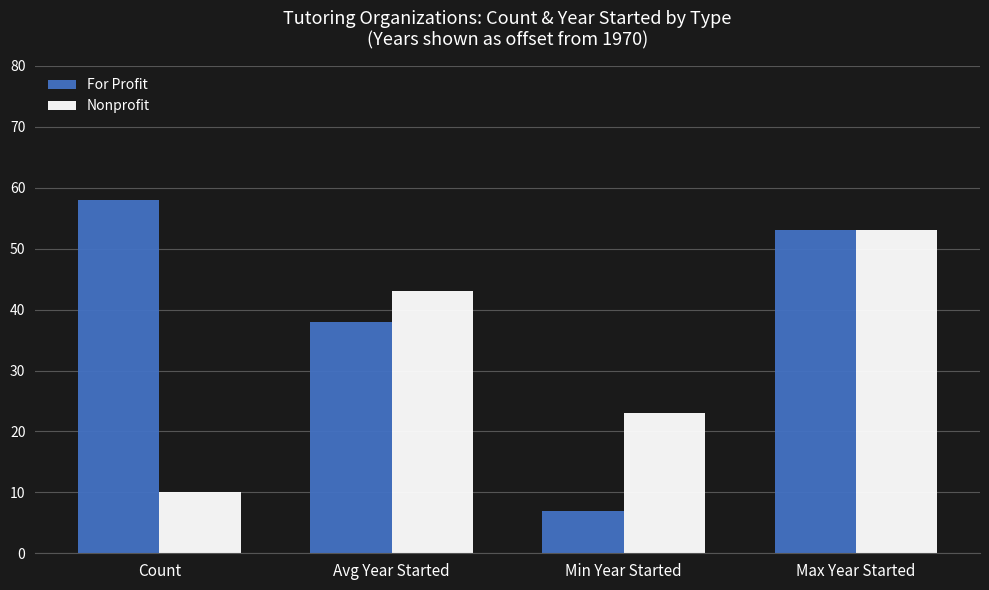

What is the value of the For Profit bar at the 1st from the left?

58